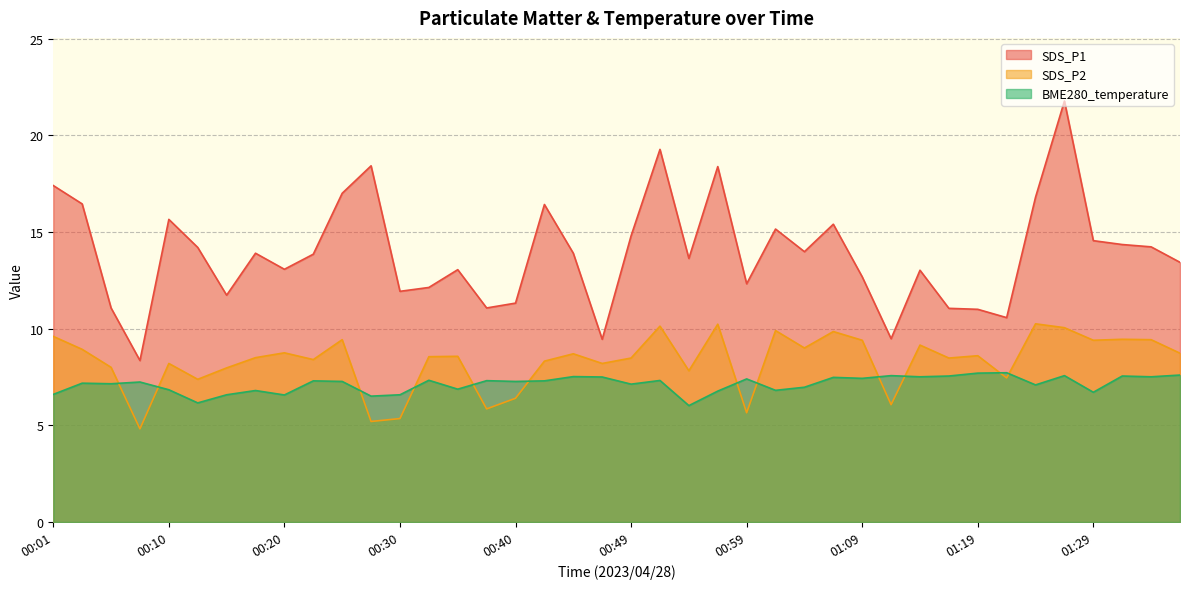

What is the minimum value for SDS_P1?

8.3